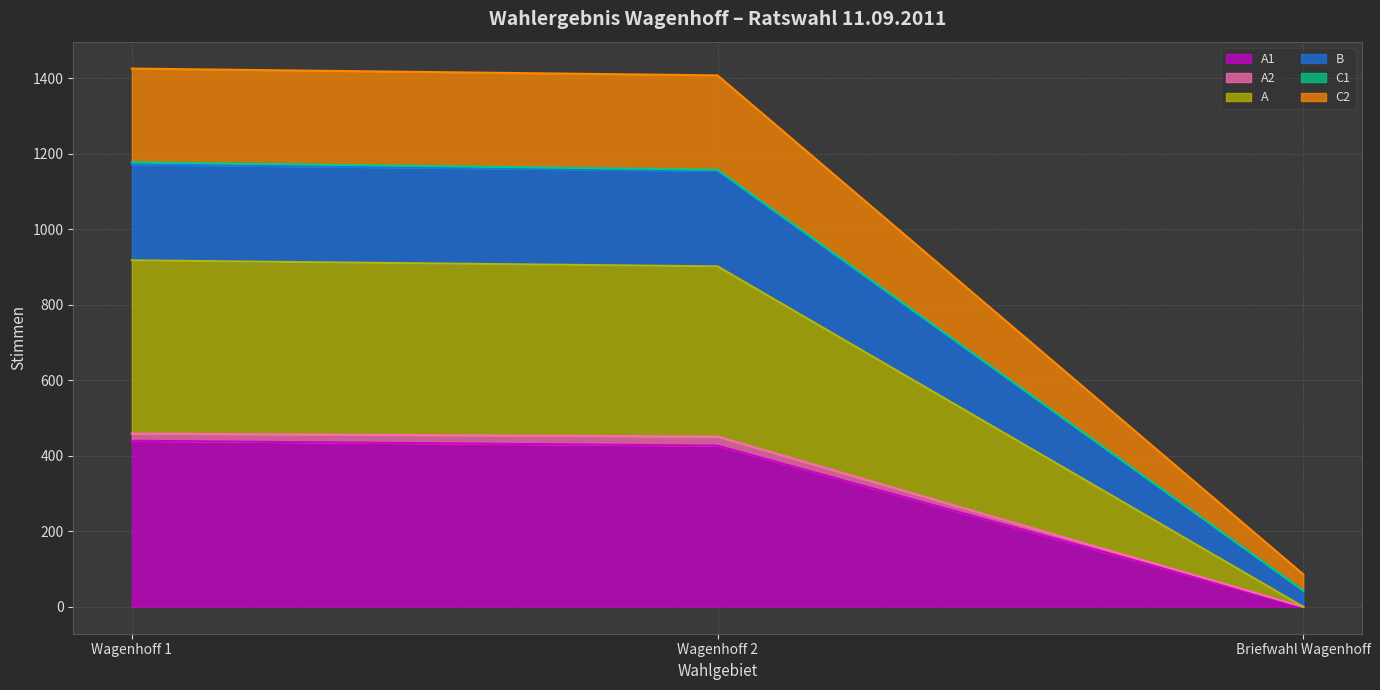

Where is B nearest to the value 756?

Wagenhoff 2